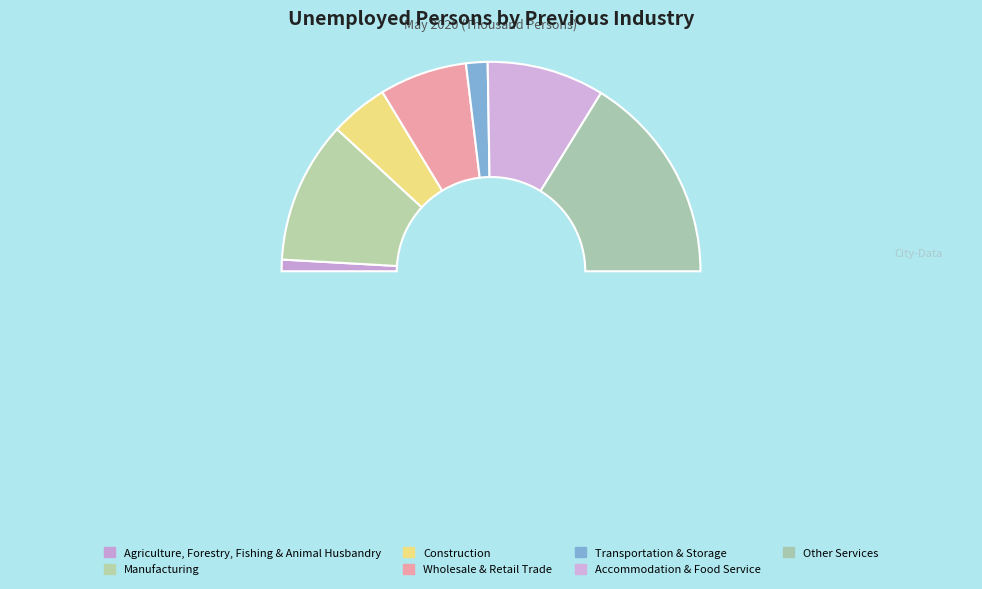

Rank the categories by value from lowest to highest.

Agriculture, Forestry, Fishing & Animal Husbandry, Transportation & Storage, Construction, Wholesale & Retail Trade, Accommodation & Food Service, Manufacturing, Other Services